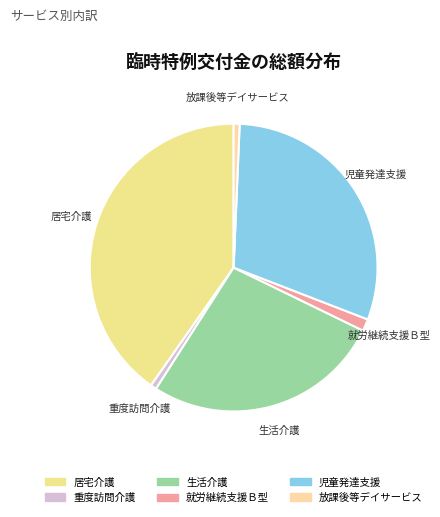

Is the sum of 居宅介護 and 放課後等デイサービス greater than half?

No